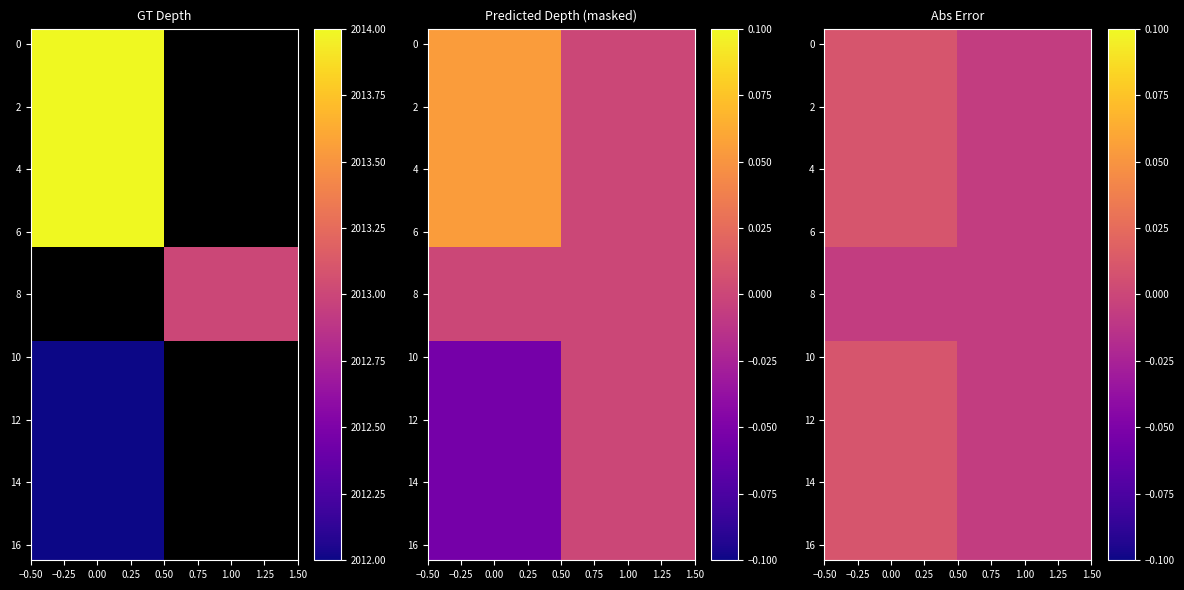

How many data points in 4 are above 0?

1